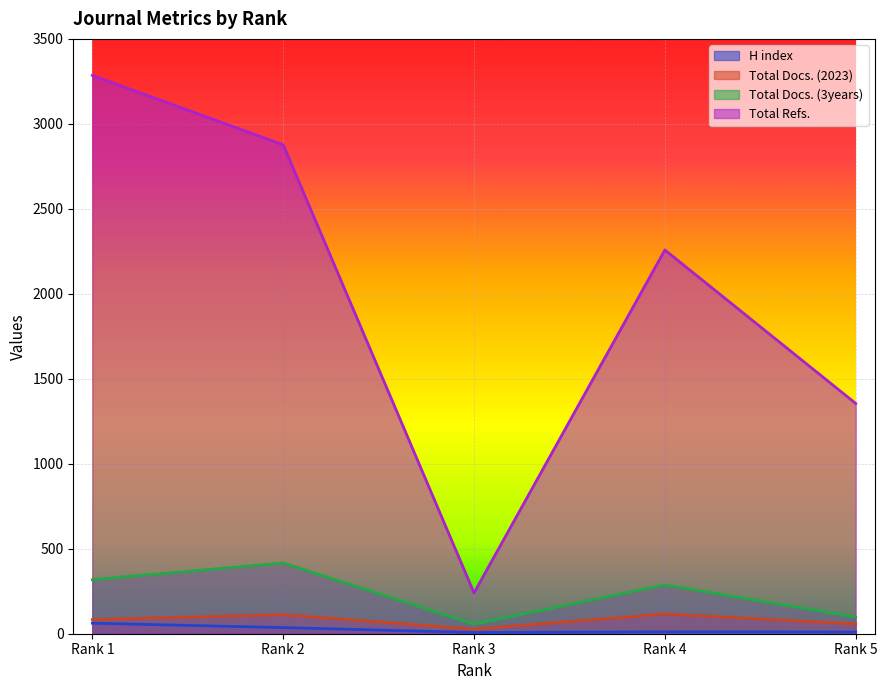

List the labels in order of H index value, largest first.

Rank 1, Rank 2, Rank 4, Rank 5, Rank 3